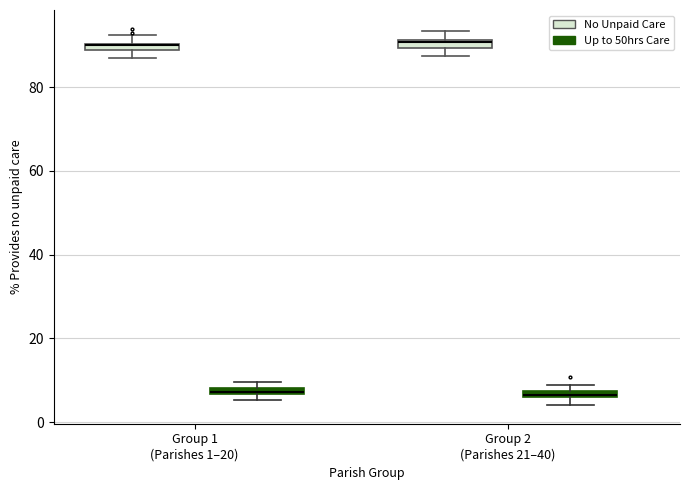

Where is the lower edge of the box for Group 1 (Parishes 1–20) (No Unpaid Care) on the y-axis? The values are not printed on the chart, so give them approximately, as read against the axis.

88